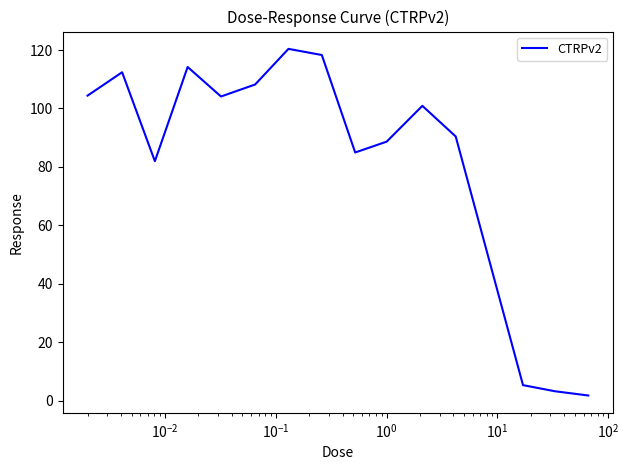

What is the greatest value displayed?

120.4